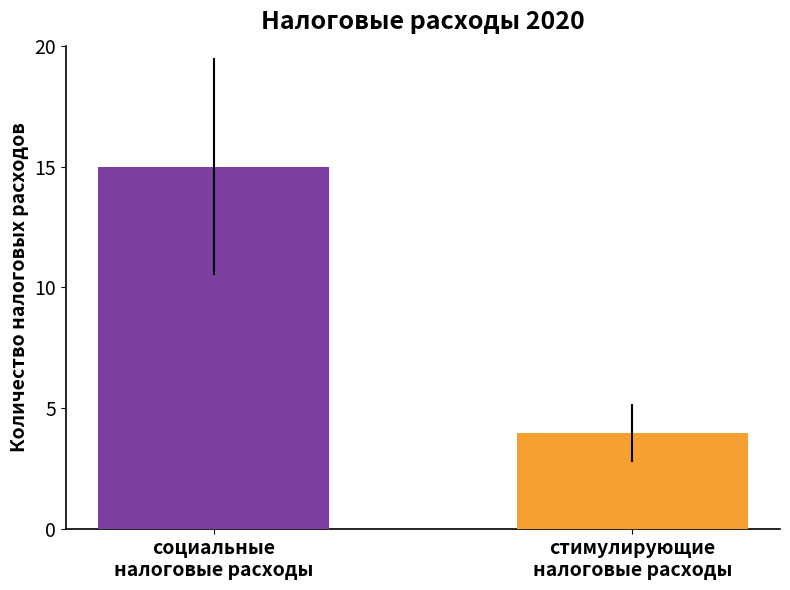

What is the minimum value shown in the chart?

4